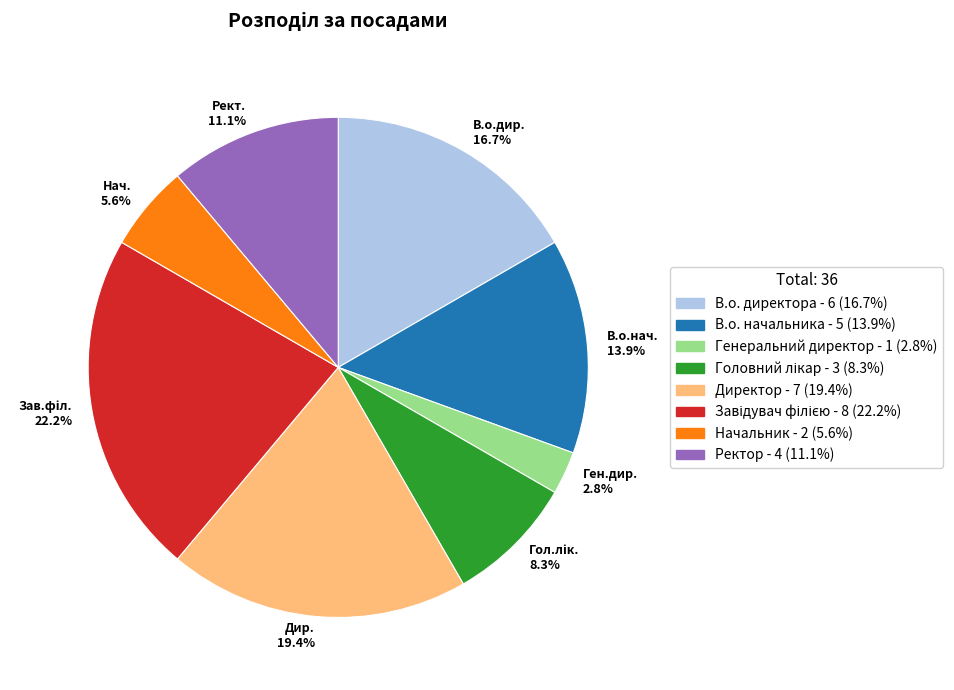

Between Ректор and В.о. директора, which is larger?

В.о. директора